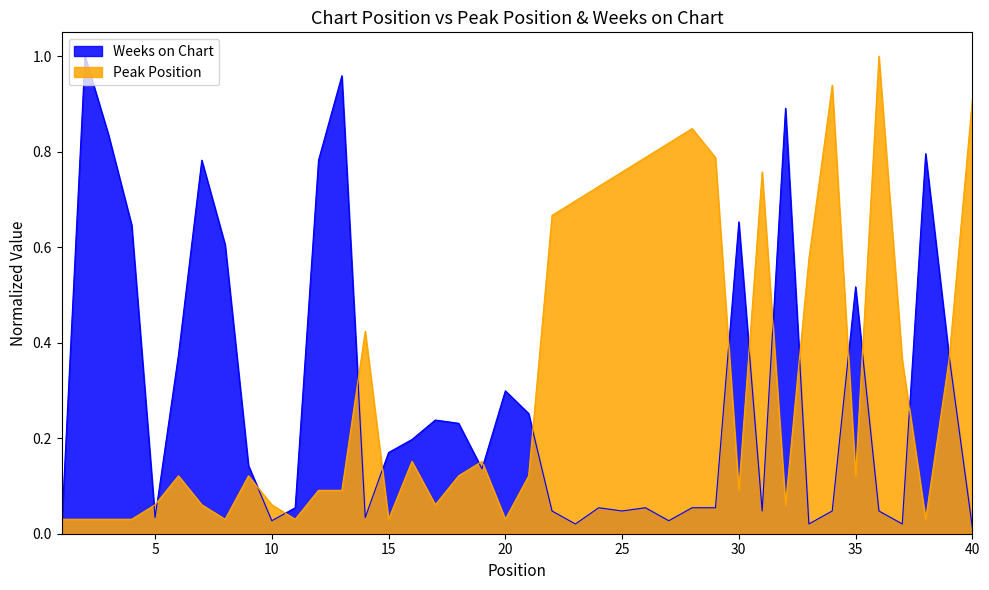

Where do Peak Position and Weeks on Chart first cross each other?

1 and 2